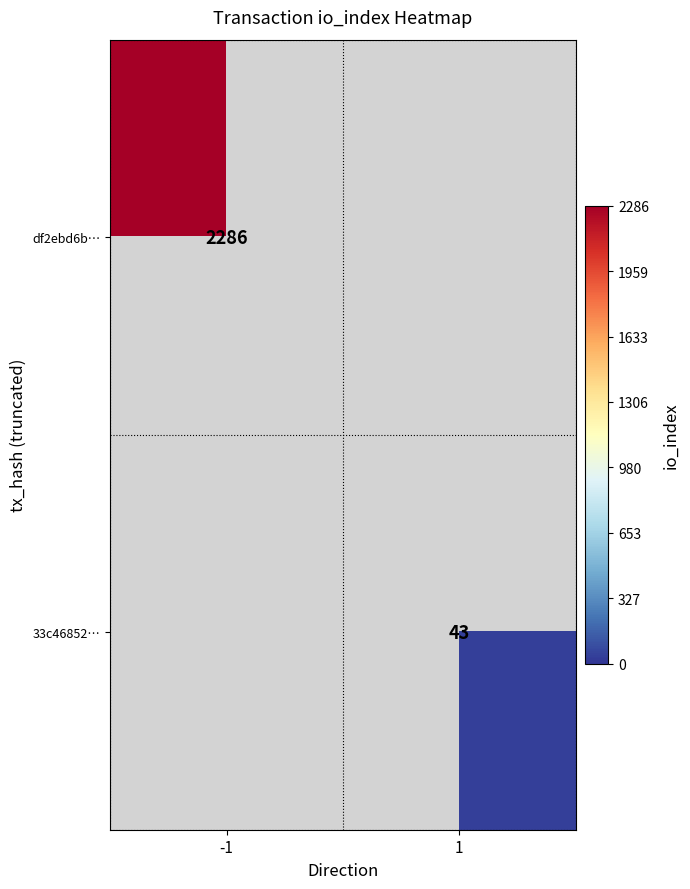

The value of 33c46852… at 1 is 43. True or false?

True